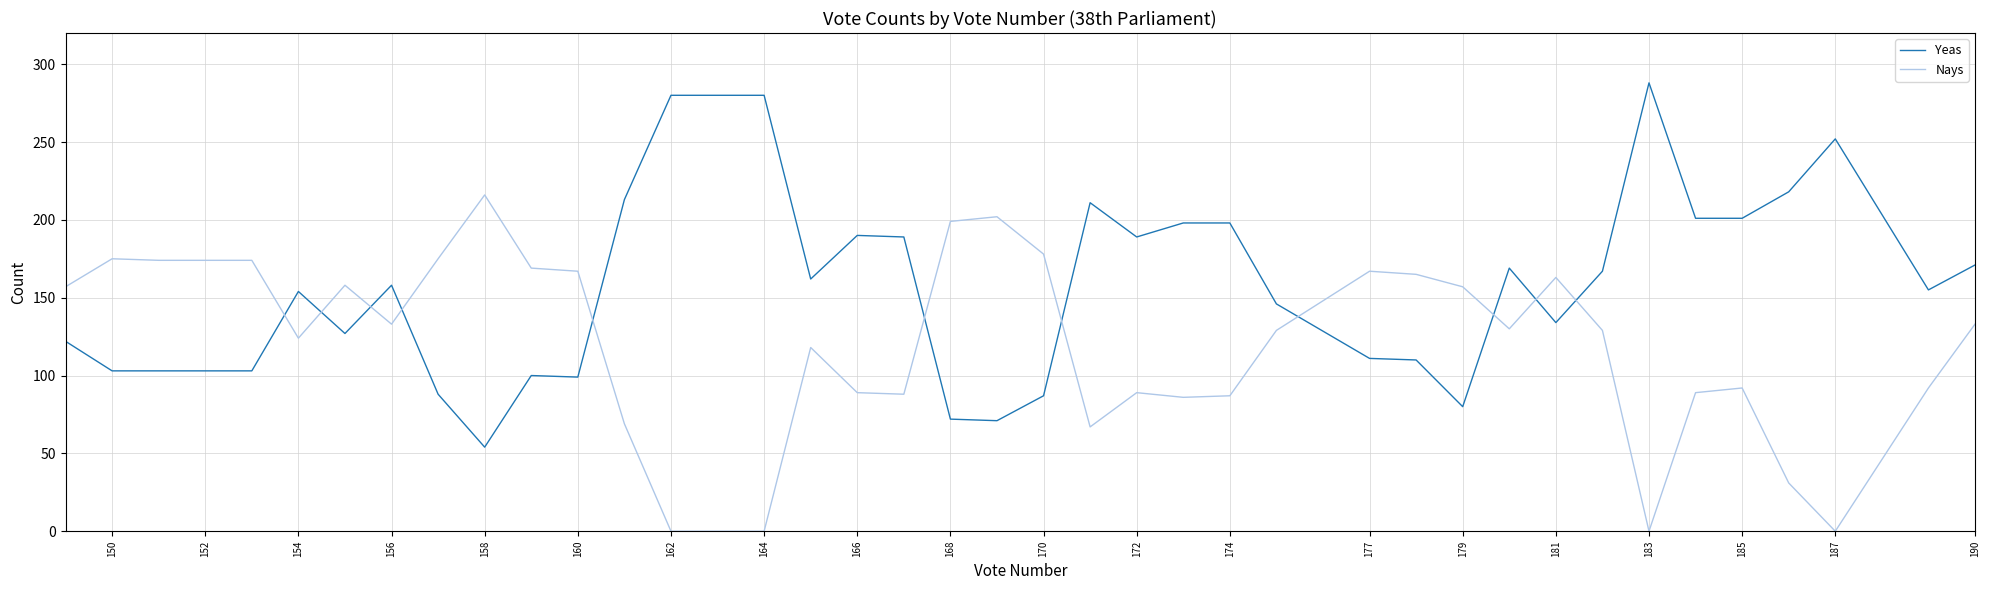

What is the difference between the maximum and minimum values in the Nays series?

216